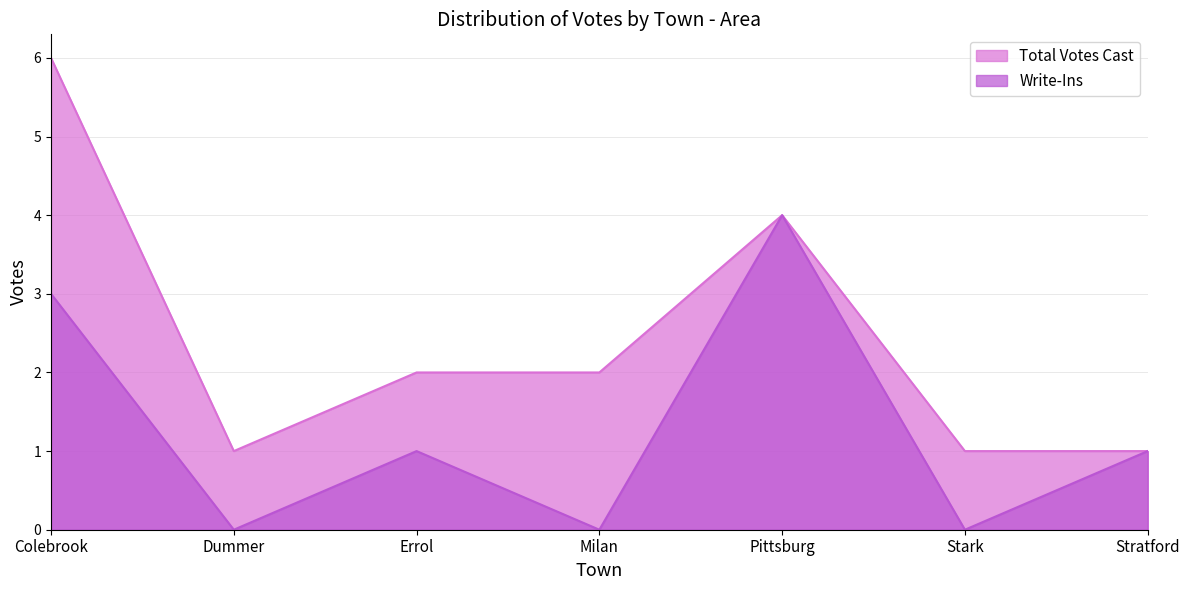

What is the sum of all Total Votes Cast values?

17